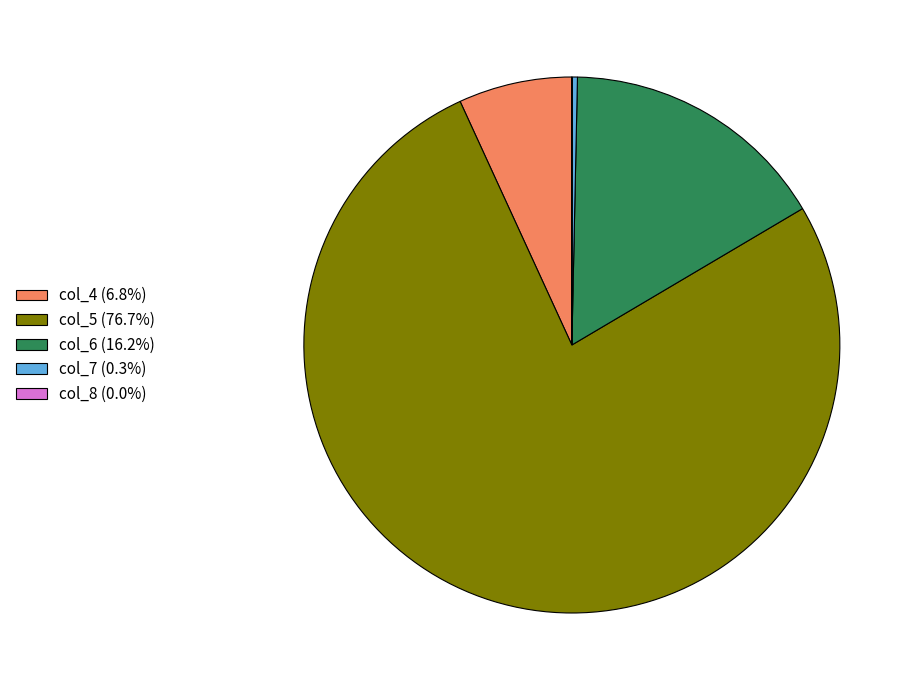

Does col_5 (76.7%) account for over 50% of the chart?

Yes